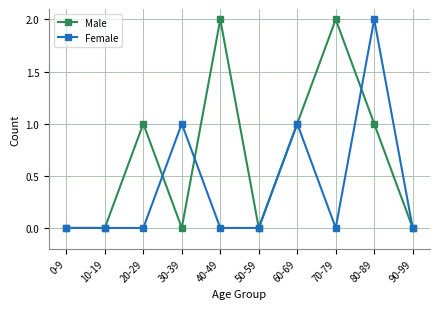

Reading left to right, transcribe all the data shown in this chart.

Male: 0	0	1	0	2	0	1	2	1	0
Female: 0	0	0	1	0	0	1	0	2	0